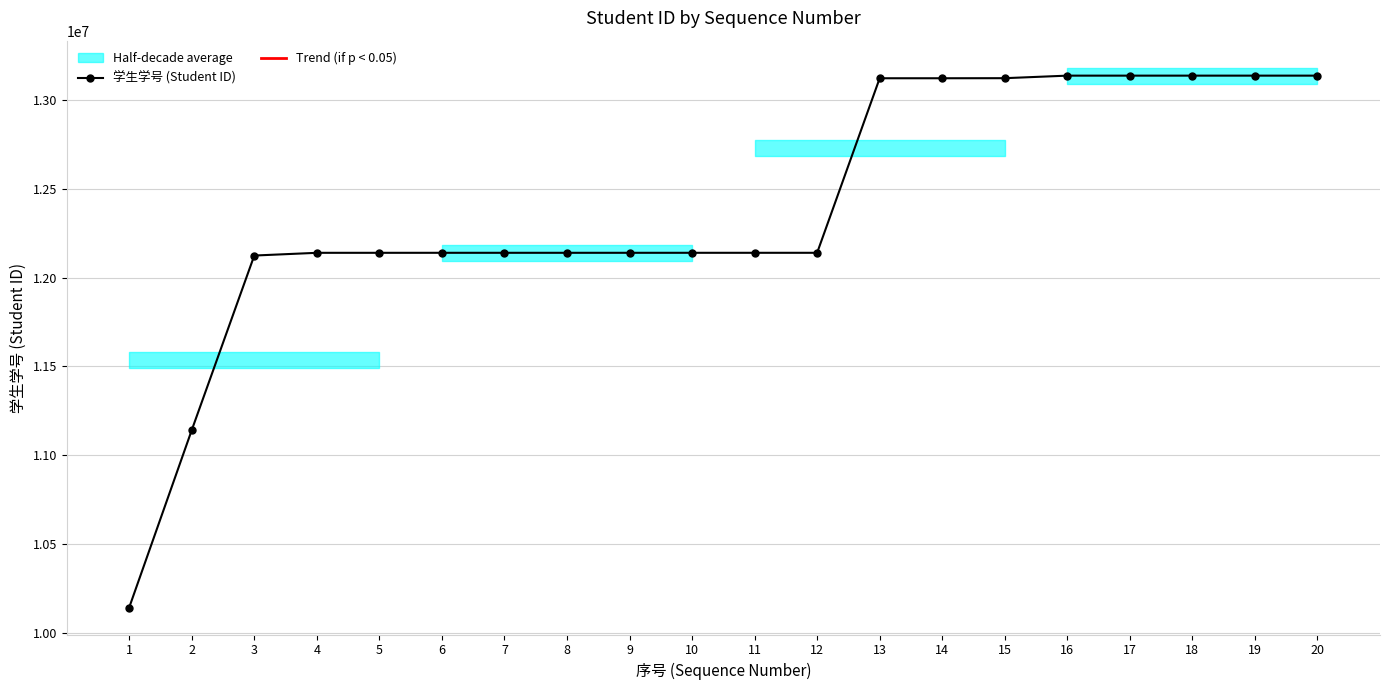

Reading left to right, list all the values displayed in this chart.

10141067	11141059	12125602	12141004	12141013	12141062	12141079	12141080	12141081	12141086	12141090	12141093	13125224	13125239	13125646	13140002	13140003	13140004	13140005	13140006